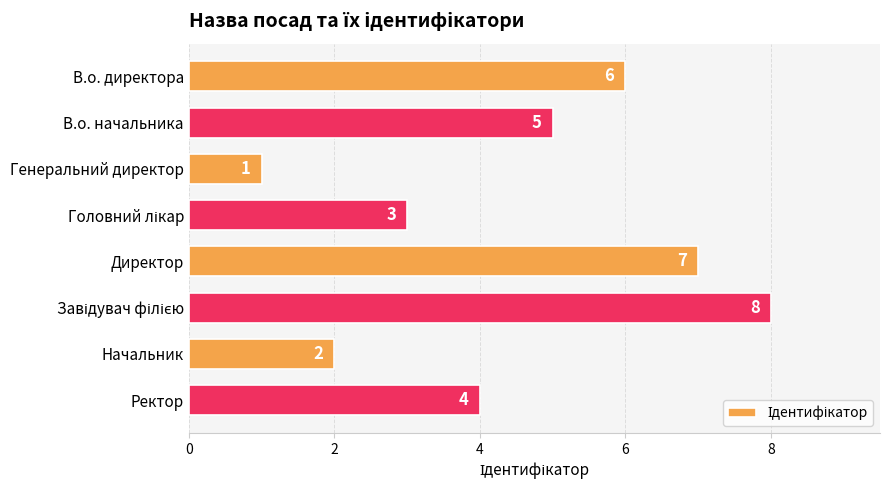

Which label corresponds to the smallest value in the chart?

Генеральний директор